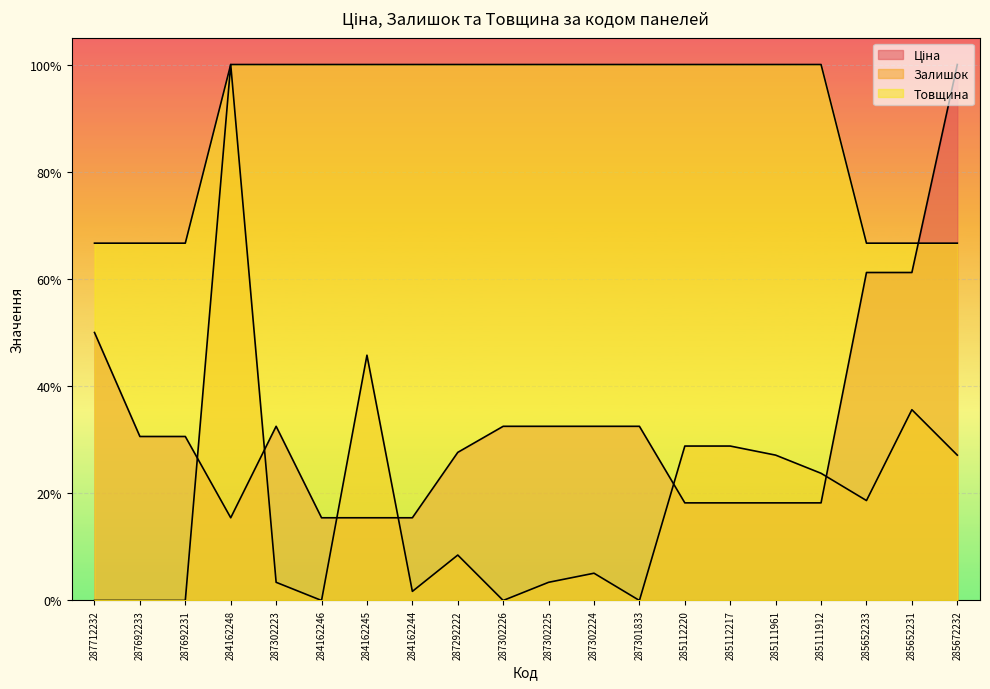

After their last crossing, which series has the higher values: Ціна or Товщина?

Ціна